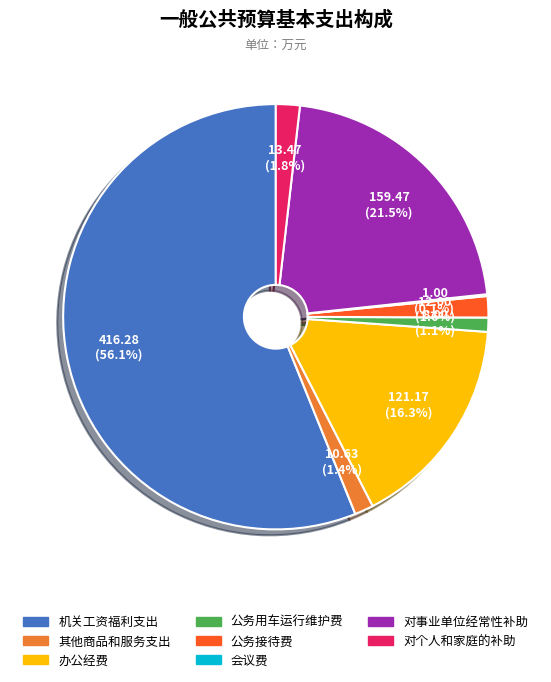

Which slice is the largest?

机关工资福利支出